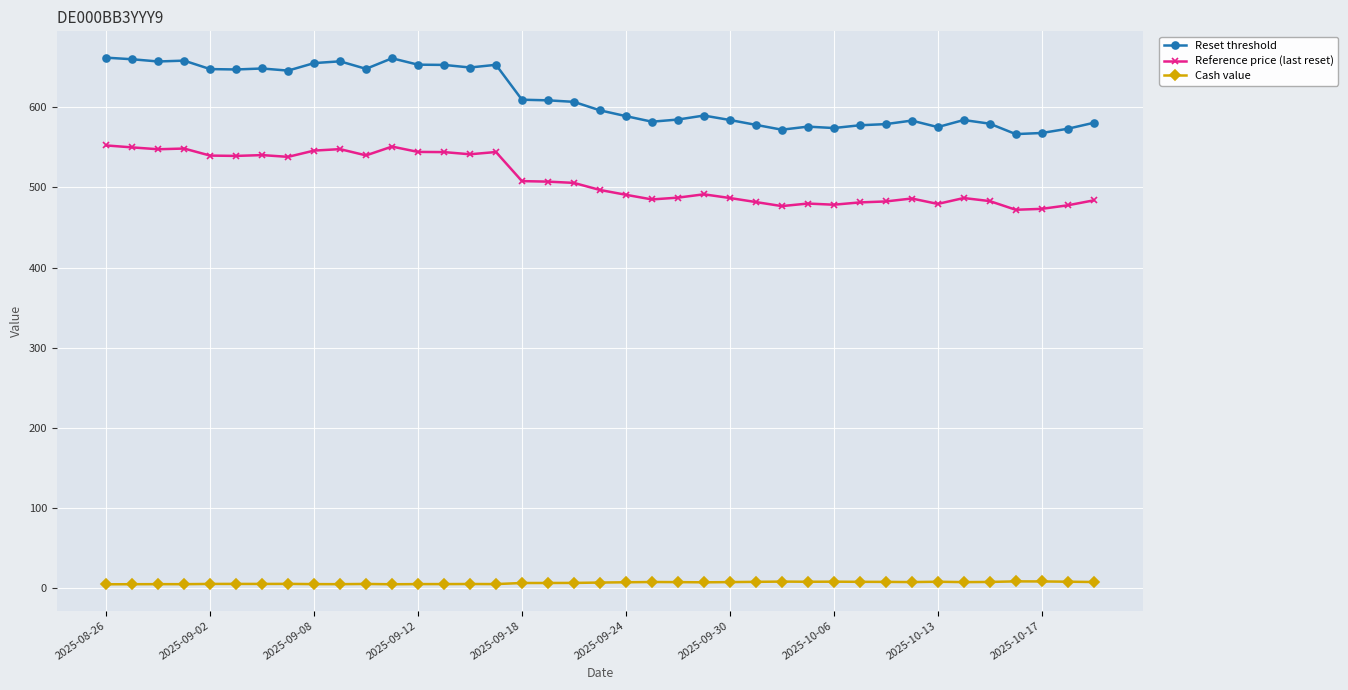

Which series has the largest total across all categories?

Reset threshold